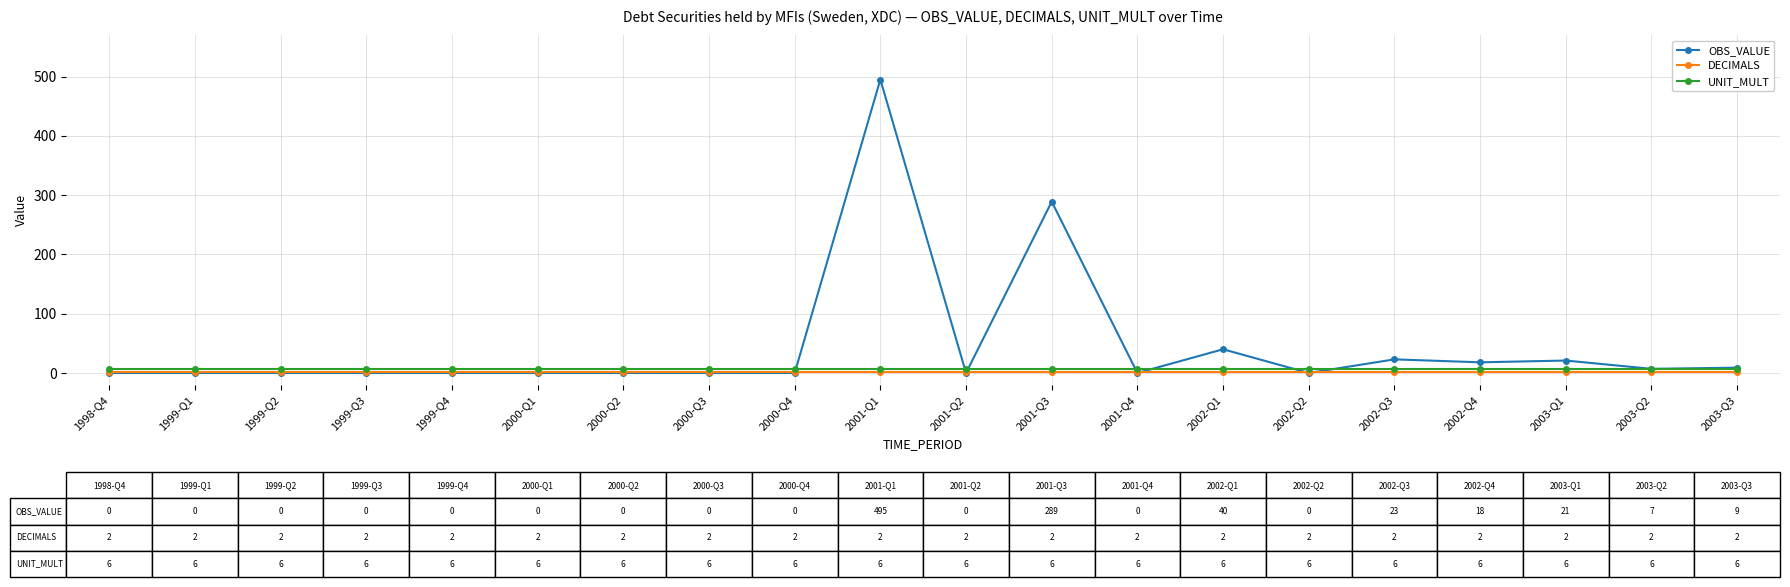

At which category is the sum across all series the highest?

2001-Q1